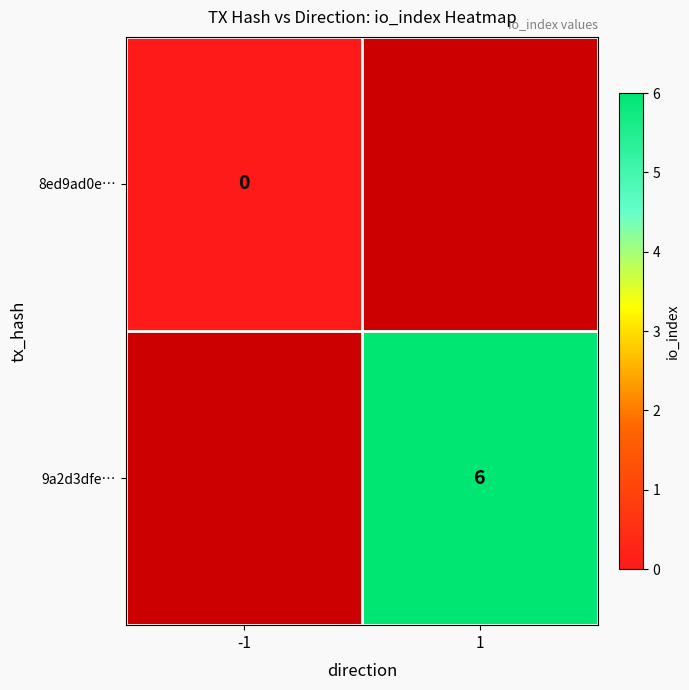

Rank the series at -1 from highest to lowest value.

8ed9ad0e…, 9a2d3dfe…